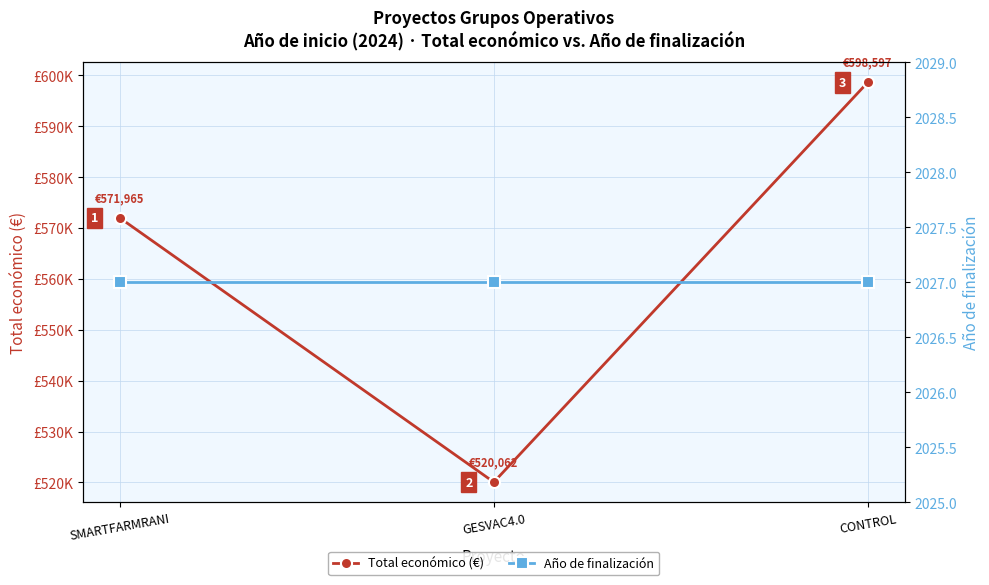

Reading right to left, extract all data points from this chart.

Total económico (€): CONTROL=598597	GESVAC4.0=520062	SMARTFARMRANI=571965
Año de finalización: CONTROL=2027	GESVAC4.0=2027	SMARTFARMRANI=2027